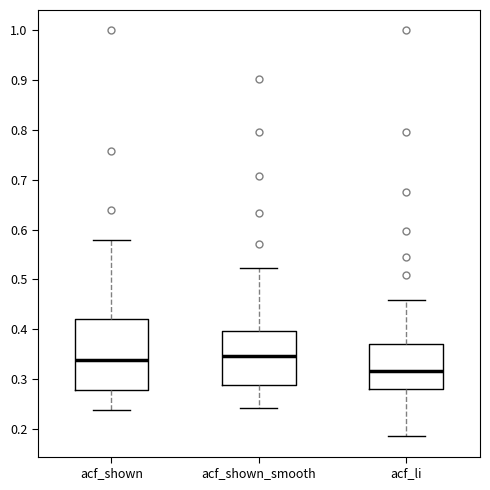

Reading left to right, transcribe this box plot: for each box, give where its median line is, the range the box spans, and where its two whiskers end, as read against the y-axis. The values are not printed on the chart, so give them approximately, as read against the axis.

acf_shown: median 0.34, box 0.28 to 0.42, whiskers 0.24 to 0.58
acf_shown_smooth: median 0.35, box 0.29 to 0.40, whiskers 0.24 to 0.52
acf_li: median 0.32, box 0.28 to 0.37, whiskers 0.19 to 0.46